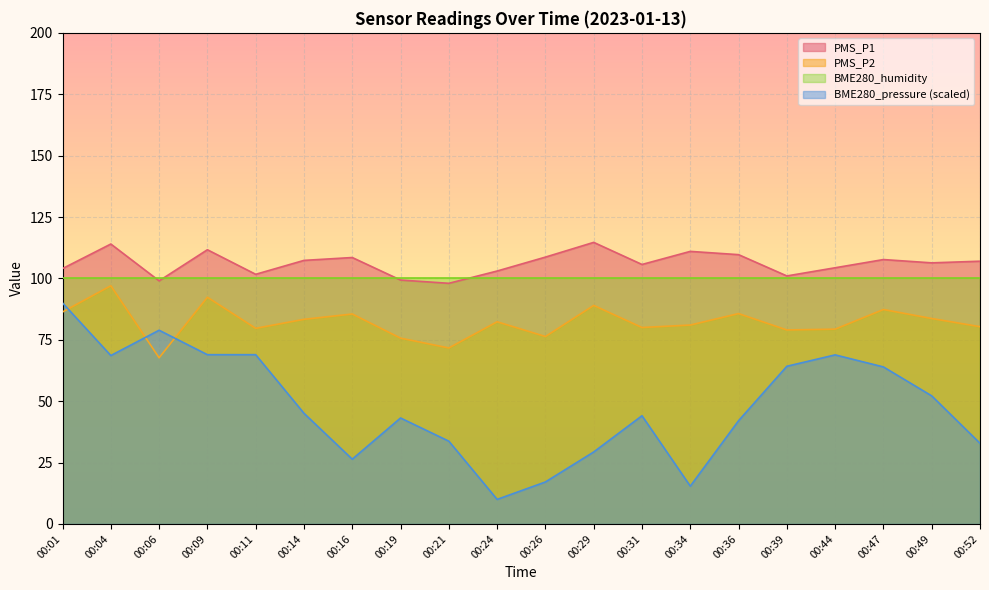

How many values in the PMS_P1 series exceed 107?

9